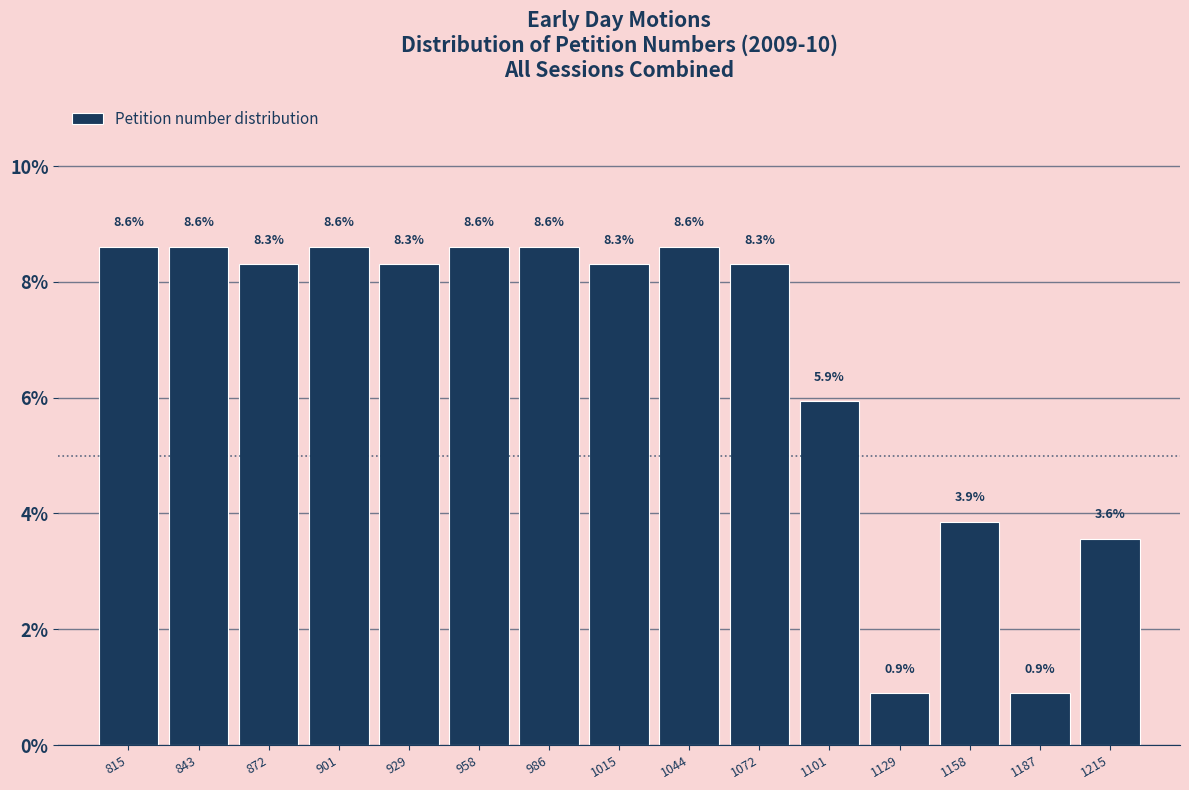

Reading left to right, list every bar in this chart as the range it spans on the x-axis followed by its height. The bar edges are not printed on the chart, so give them approximately, as read against the axis.

800 to 830: 8.6
830 to 860: 8.6
860 to 885: 8.3
885 to 915: 8.6
915 to 945: 8.3
945 to 975: 8.6
975 to 1000: 8.6
1000 to 1030: 8.3
1030 to 1060: 8.6
1060 to 1085: 8.3
1085 to 1115: 5.9
1115 to 1145: 0.9
1145 to 1175: 3.9
1175 to 1200: 0.9
1200 to 1230: 3.6